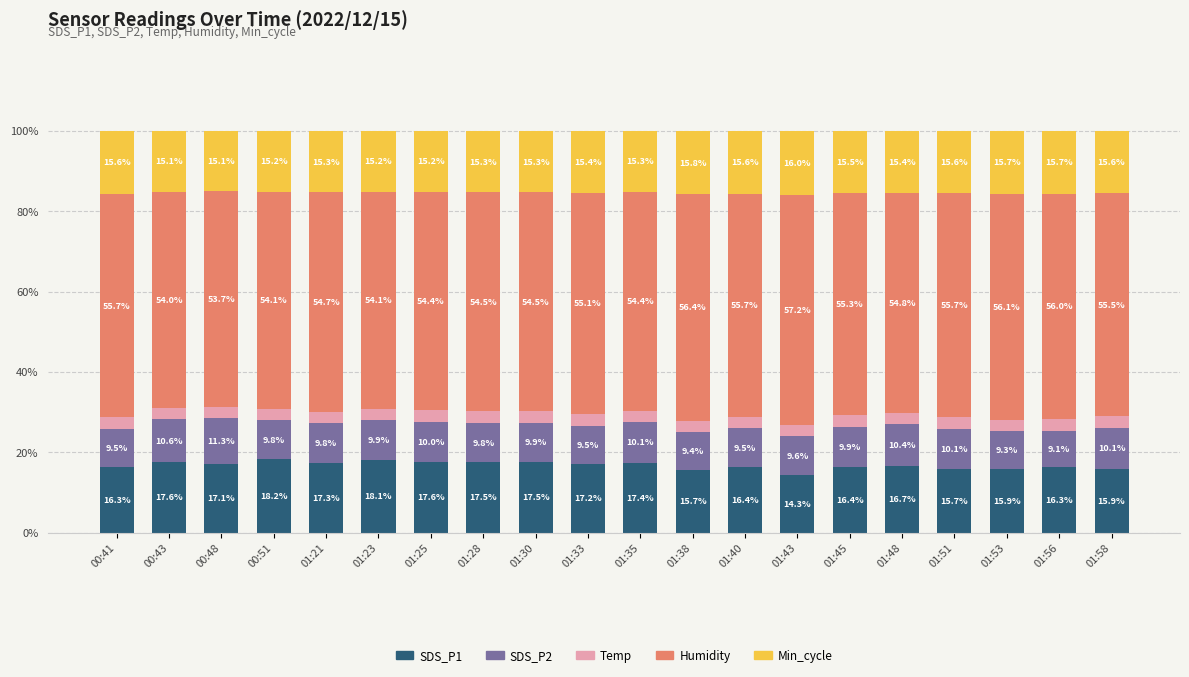

Which category has the highest value in the SDS_P1 series?

00:51